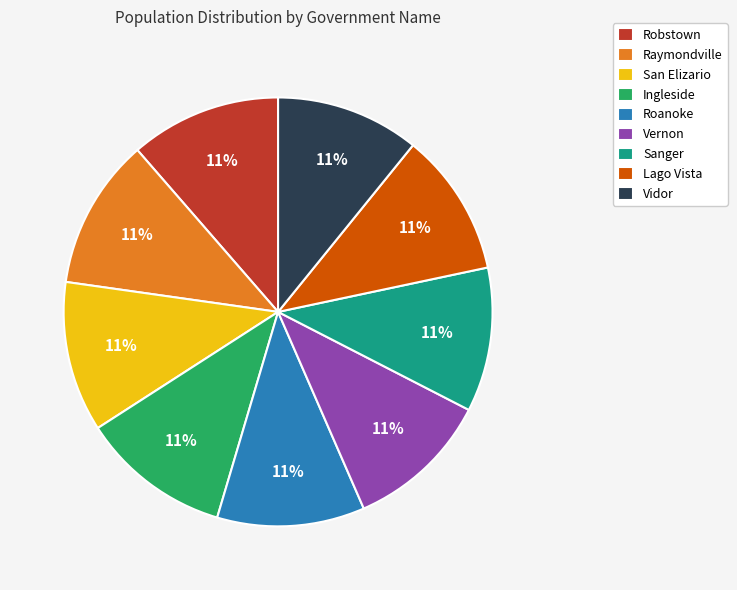

Combined, do Vidor and San Elizario account for over 50%?

No